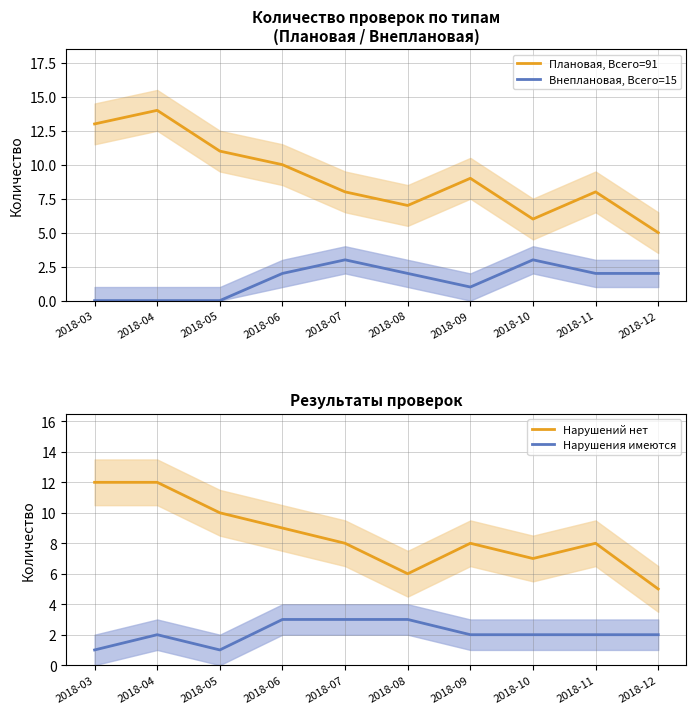

At which category is the sum across all series the highest?

2018-04